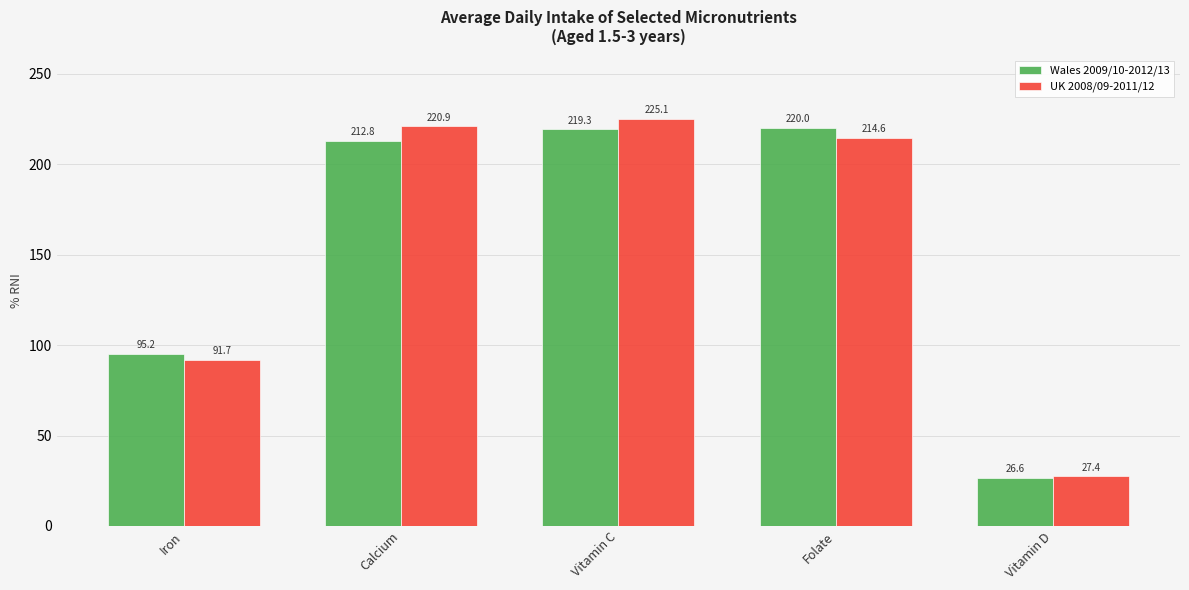

Where is Wales 2009/10-2012/13 nearest to the value 123?

Iron